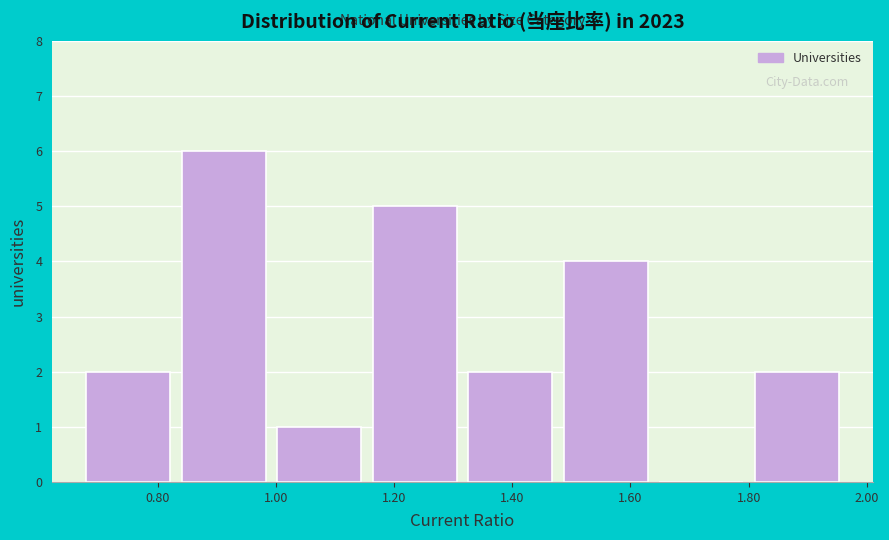

Over which range of the x-axis is the bar tallest?

0.84 to 1.00